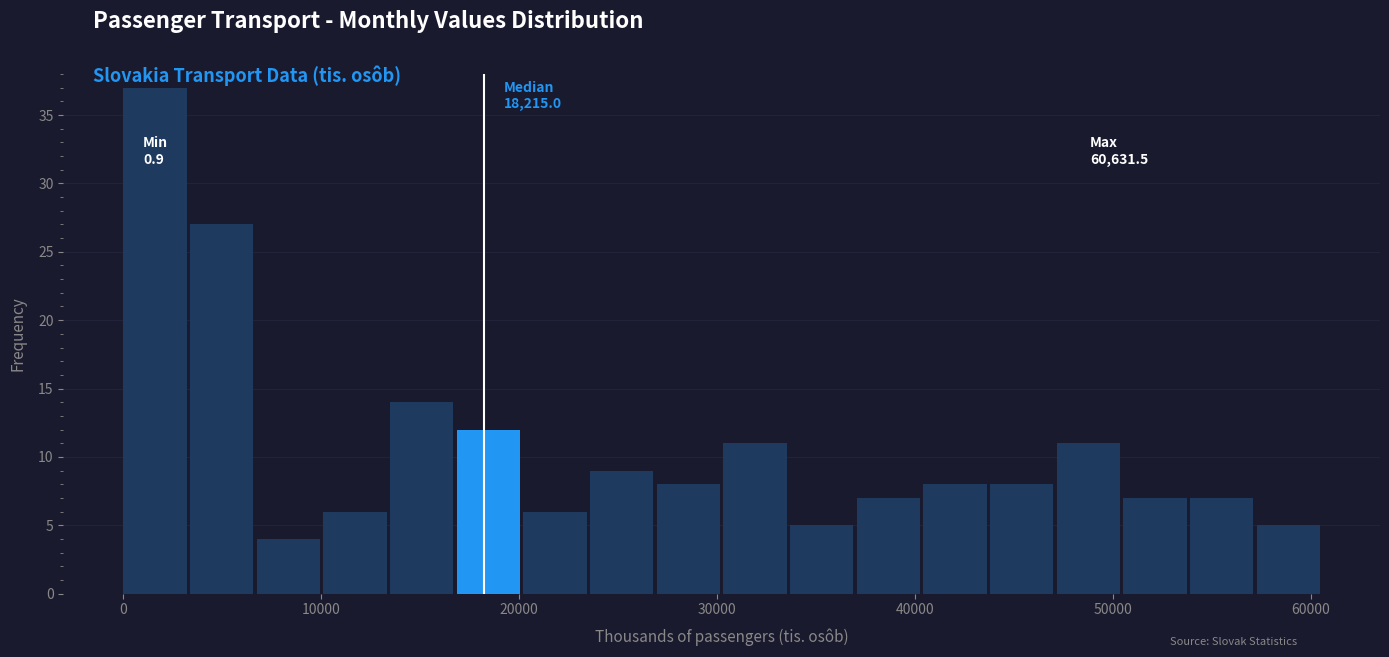

Read against the x-axis, roughly where is the centre of the tallest bar?

2000